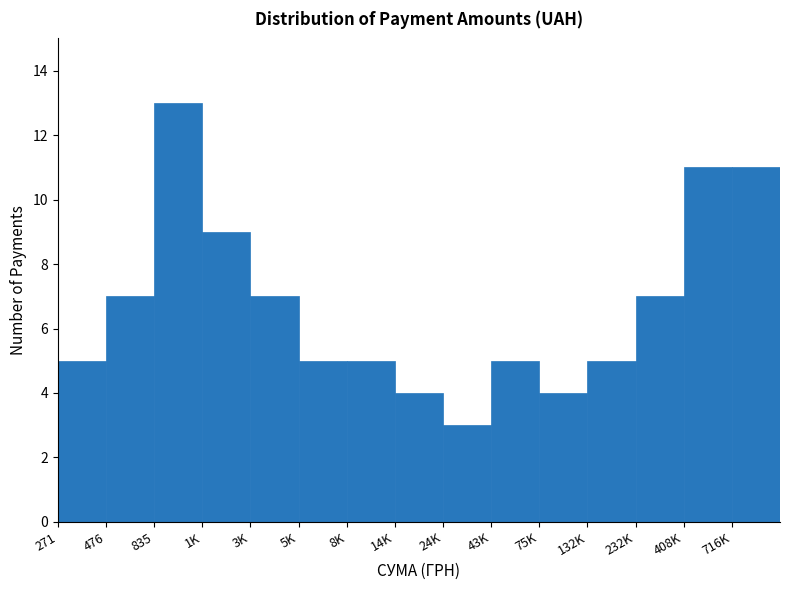

Reading right to left, list all the values displayed in this chart.

716K=11	408K=11	232K=7	132K=5	75K=4	43K=5	24K=3	14K=4	8K=5	5K=5	3K=7	1K=9	835=13	476=7	271=5